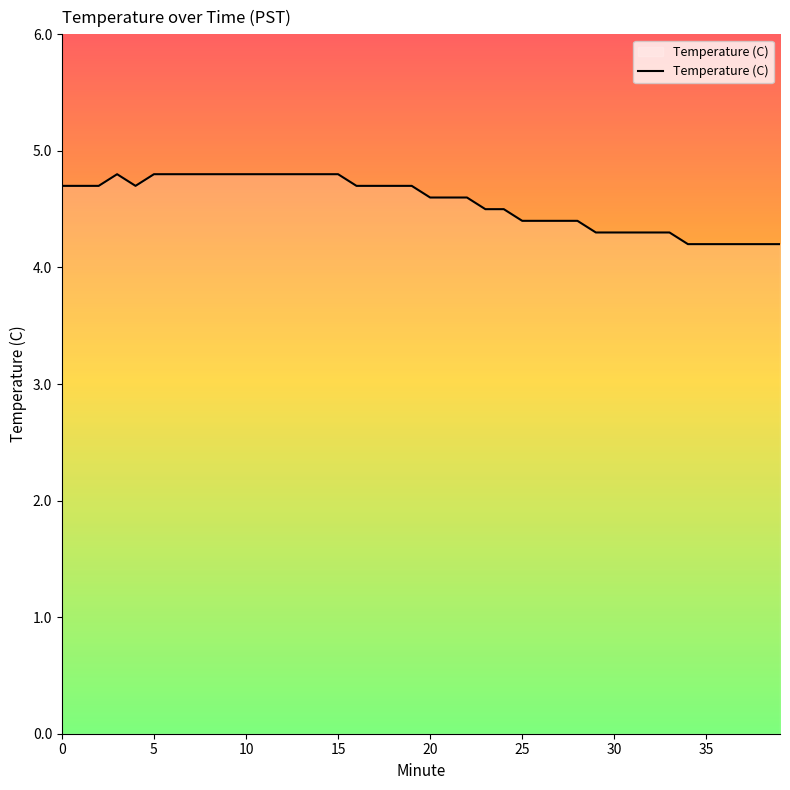

Reading left to right, what are all the values shown in this chart?

4.7	4.7	4.7	4.8	4.7	4.8	4.8	4.8	4.8	4.8	4.8	4.8	4.8	4.8	4.8	4.8	4.7	4.7	4.7	4.7	4.6	4.6	4.6	4.5	4.5	4.4	4.4	4.4	4.4	4.3	4.3	4.3	4.3	4.3	4.2	4.2	4.2	4.2	4.2	4.2